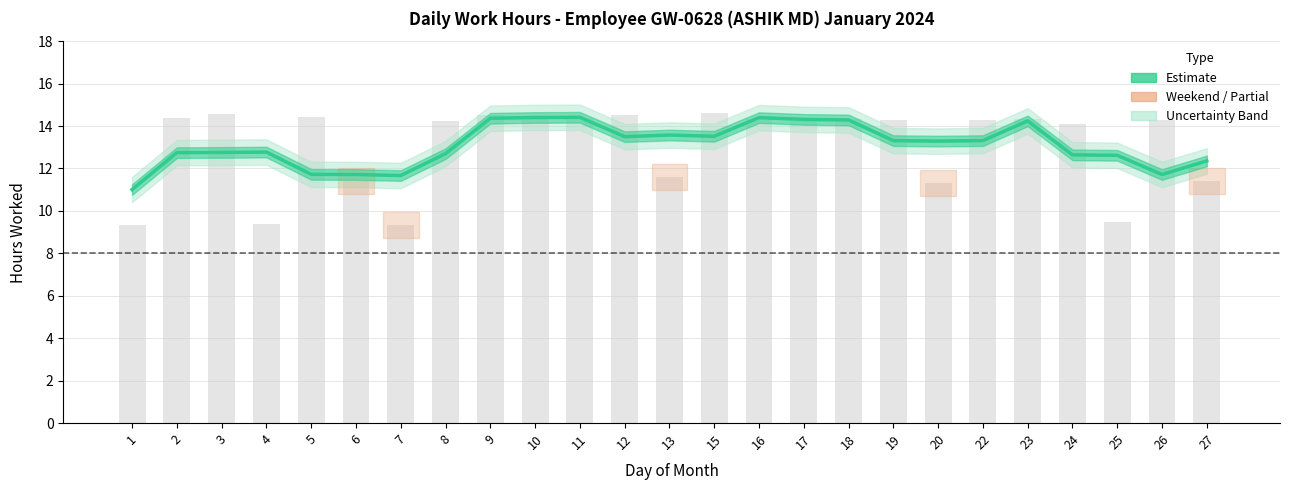

What is the approximate value at 8?

12.7